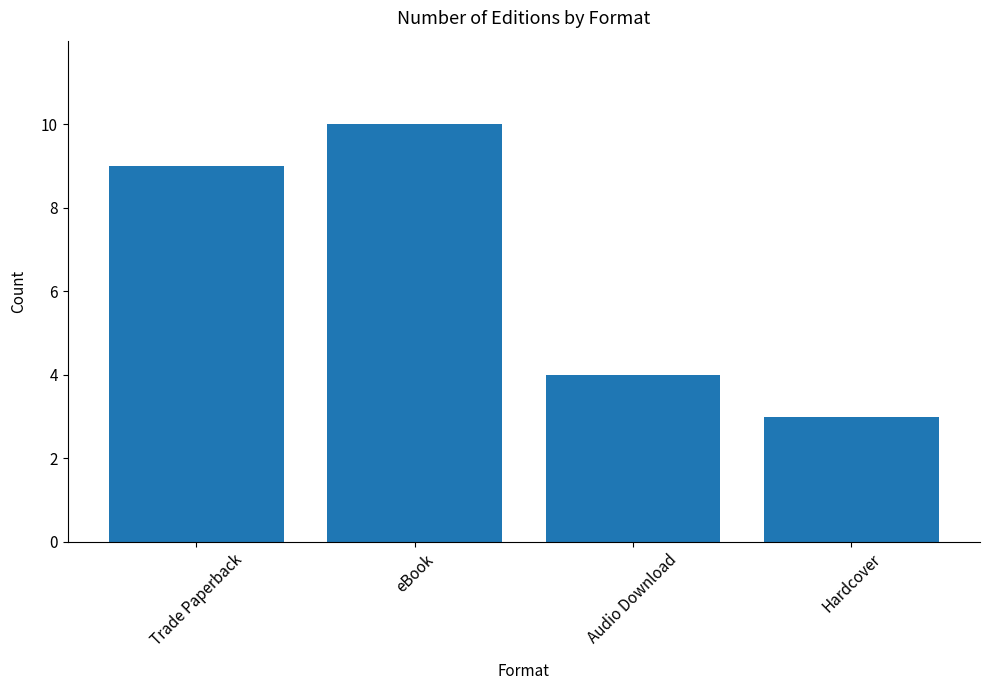

The value at Hardcover is 3. True or false?

True